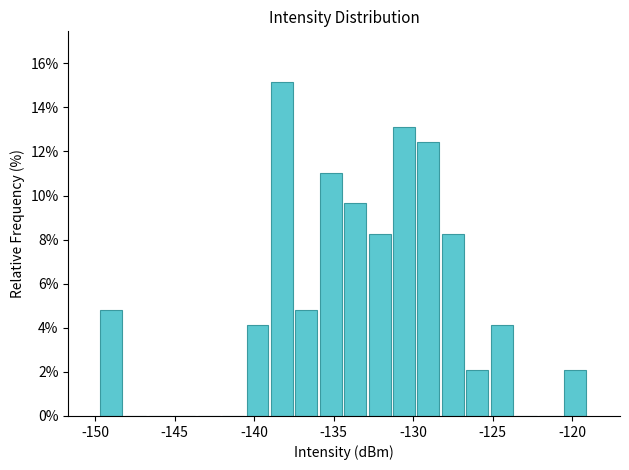

Around what value on the x-axis is the tallest bar? Give the approximate position of its centre, as read against the axis.

-138.5